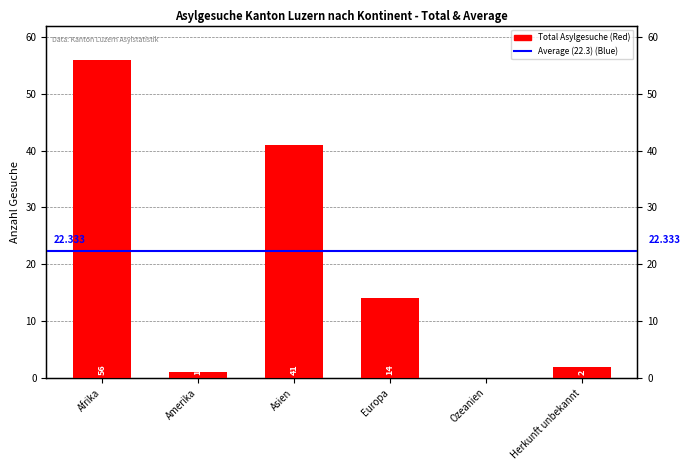

What is the change in value from Afrika to Asien?

-15